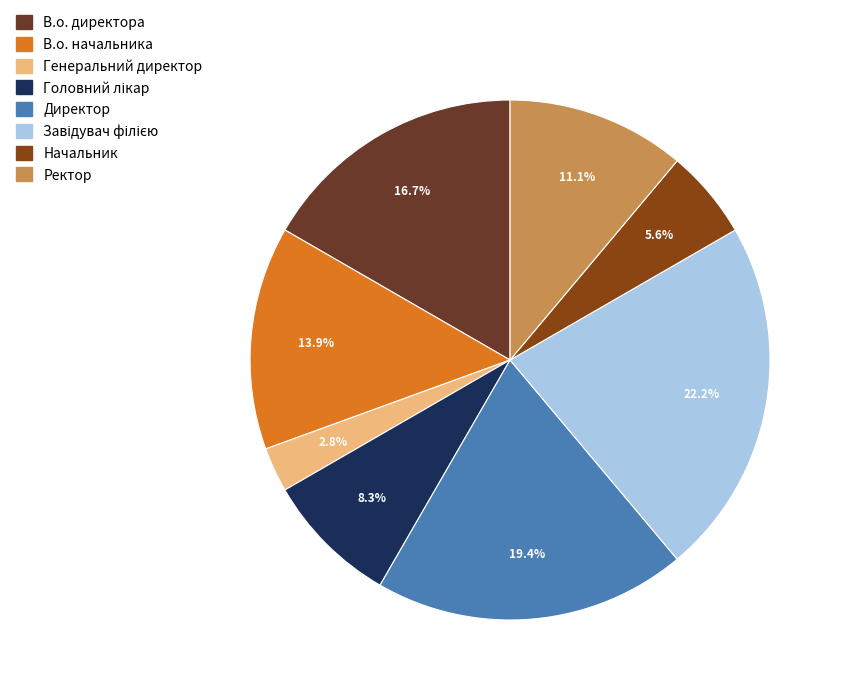

Does Директор represent more than half of the total?

No